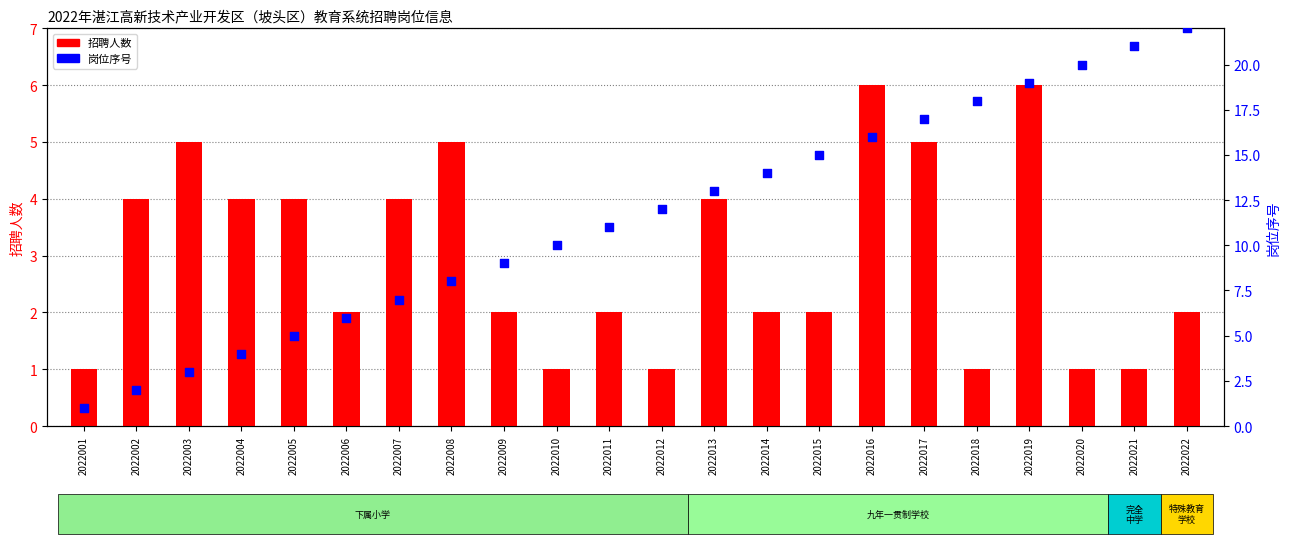

Is the value of 岗位序号 at 2022008 greater than the value of 招聘人数 at 2022019?

Yes